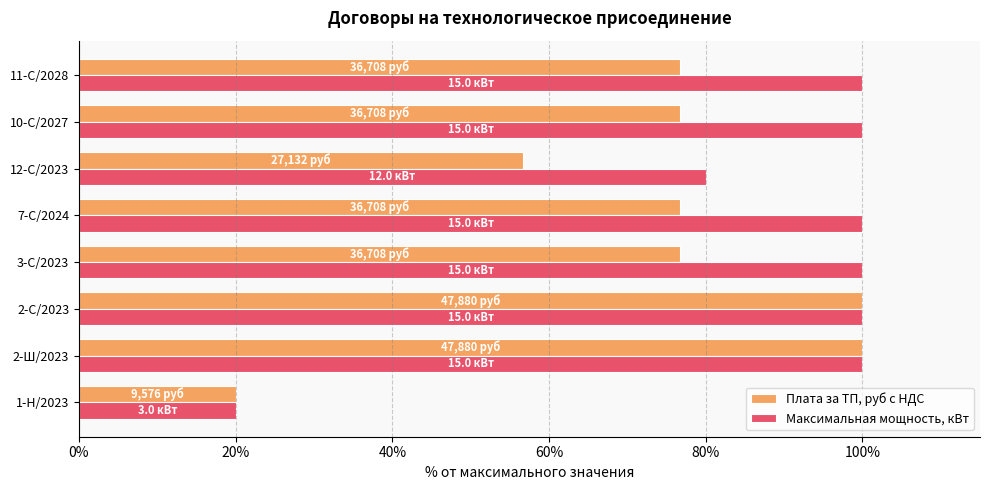

How many data points does each series have?

8